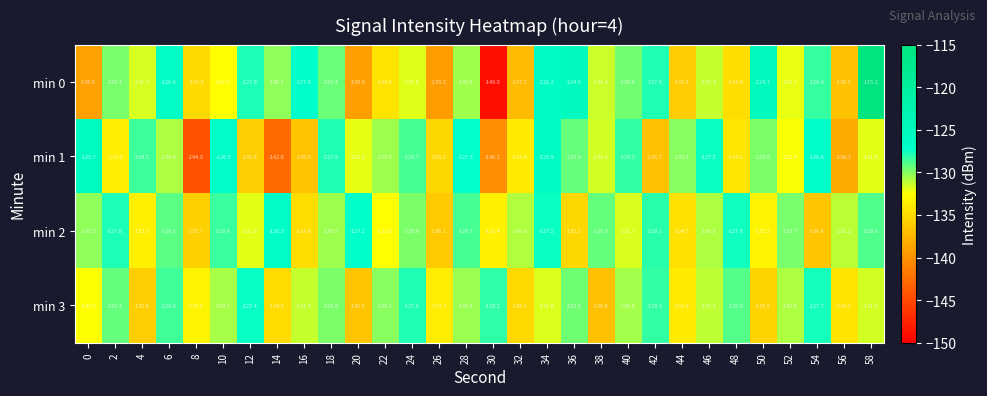

Where is min 1 nearest to the value -135?

26